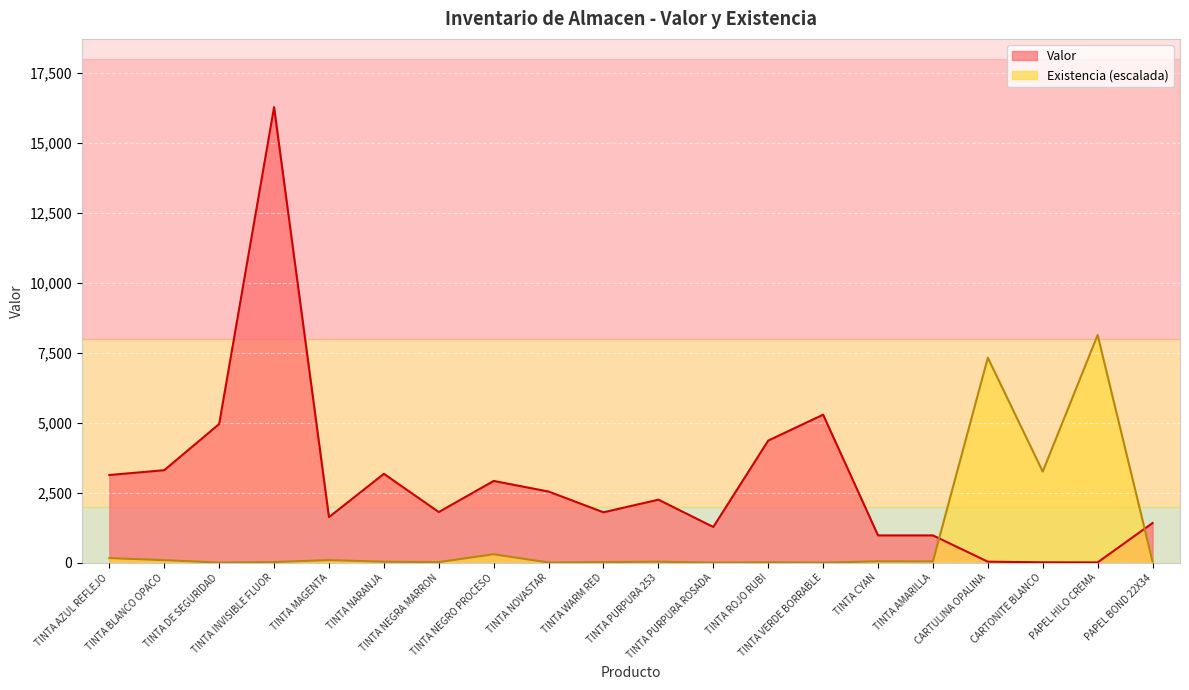

At how many categories does at least one series exceed 4366?

5